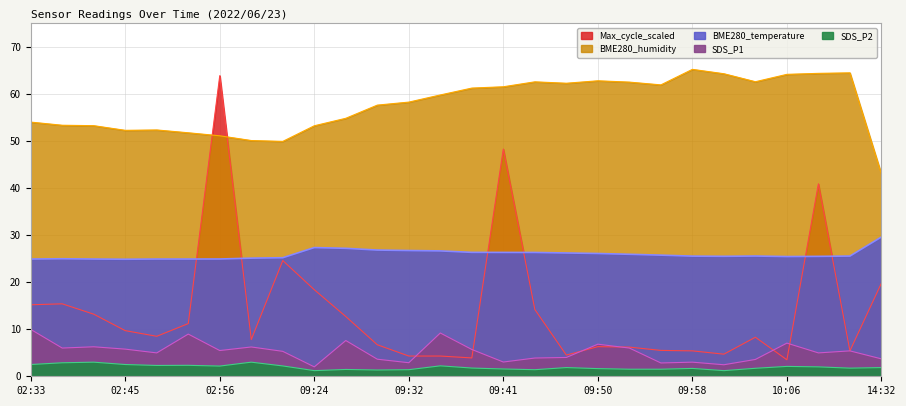

Which category has the lowest value in the BME280_temperature series?

02:45